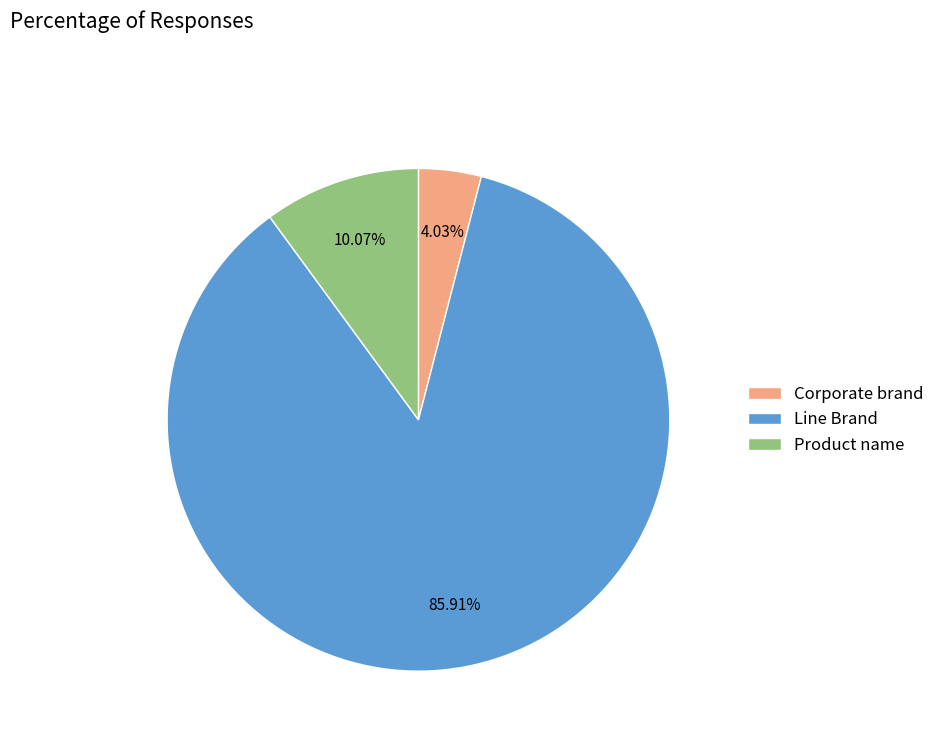

Combined, do Line Brand and Product name account for over 50%?

Yes